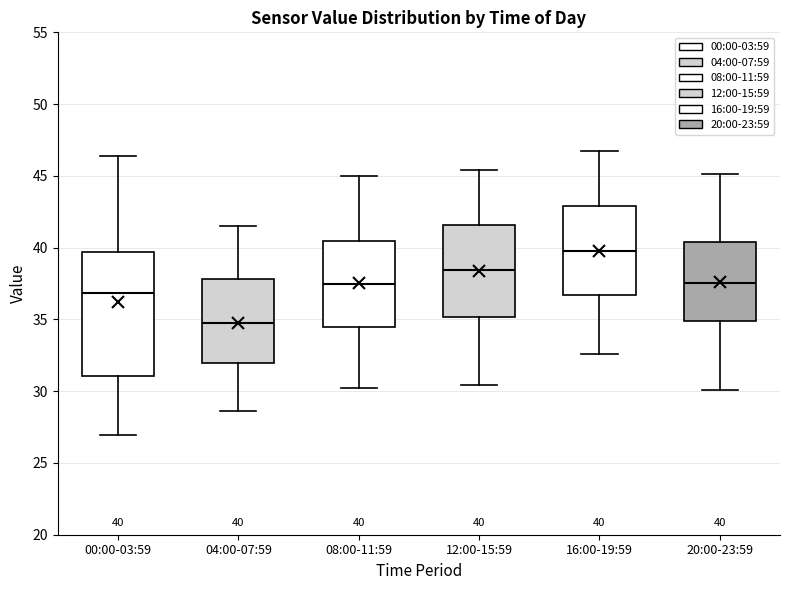

Which box's median line is the lowest?

04:00-07:59